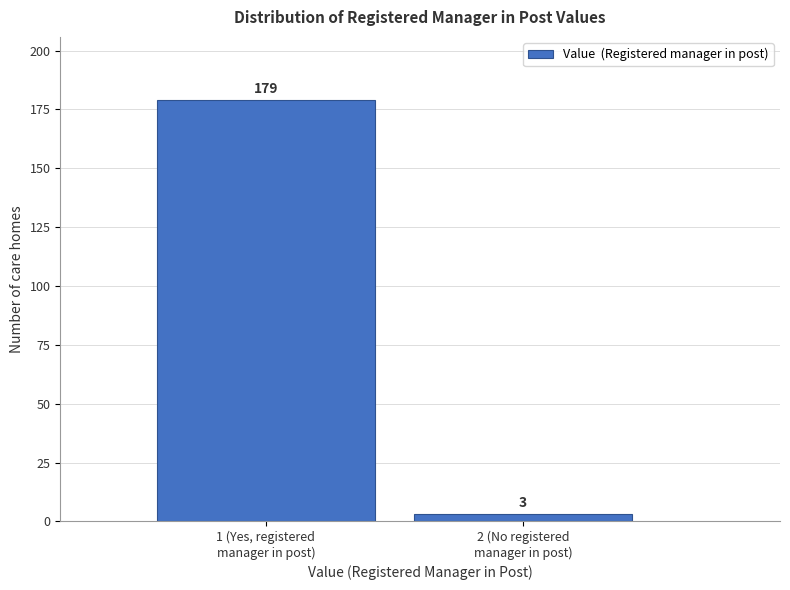

Reading left to right, list all the values displayed in this chart.

179	3